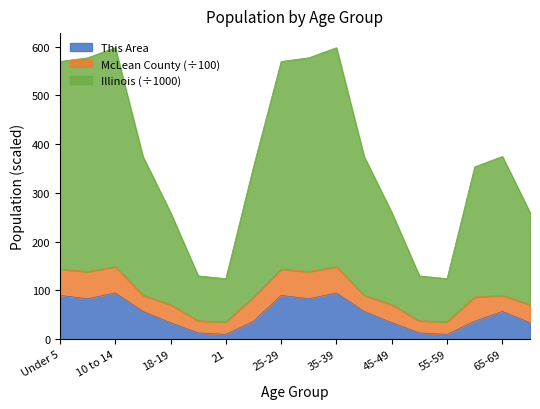

True or false: Illinois and This Area cross at least once.

False